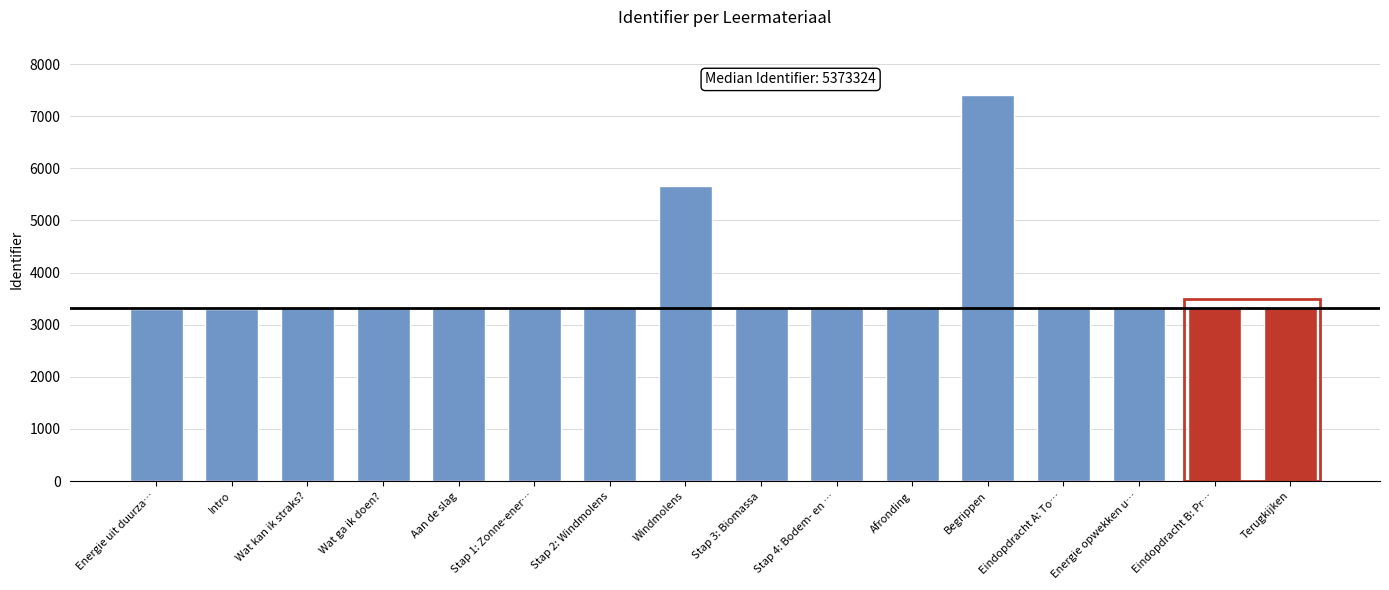

Where is the data nearest to the value 5359?

Windmolens